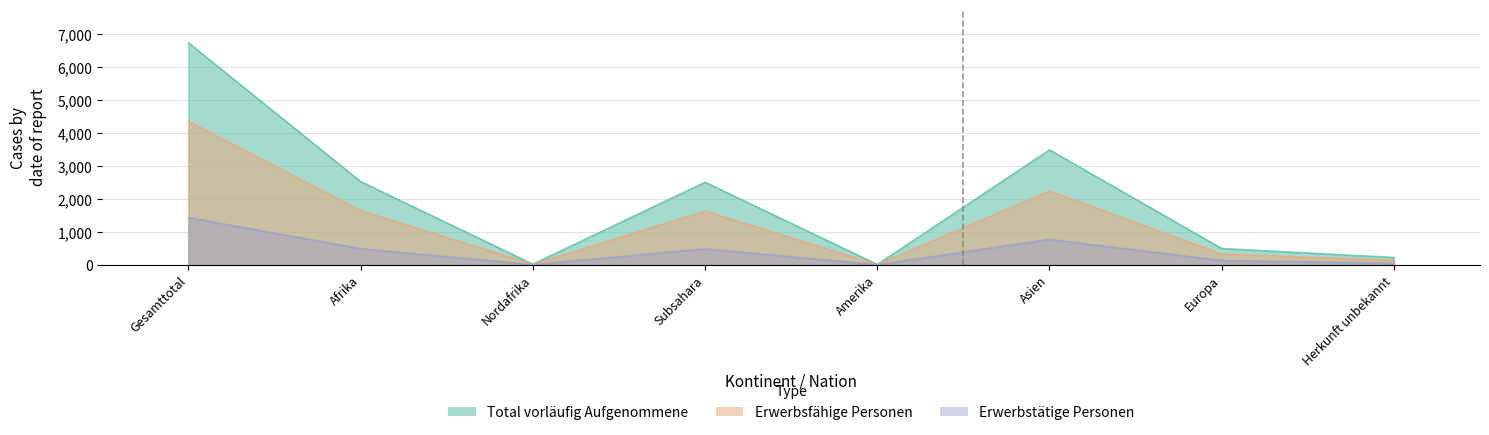

Is it true that Erwerbsfähige Personen equals 8 at Nordafrika?

False